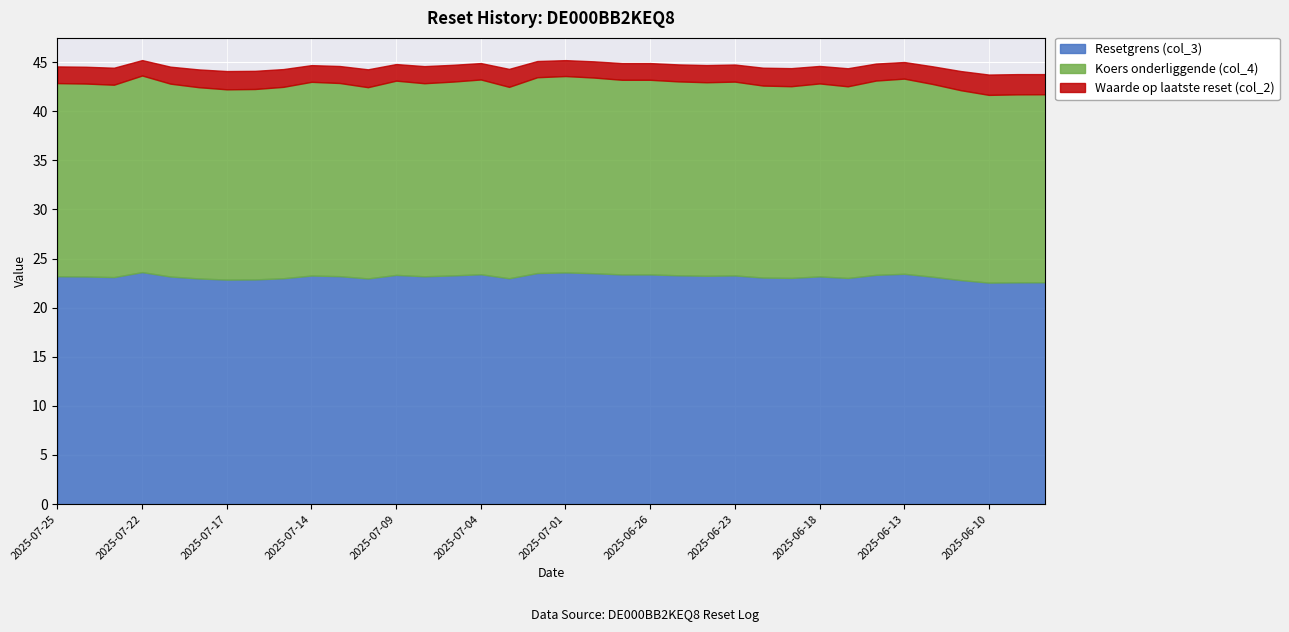

Rank the series at 2025-06-24 from lowest to highest value.

Waarde op laatste reset (col_2), Koers onderliggende (col_4), Resetgrens (col_3)